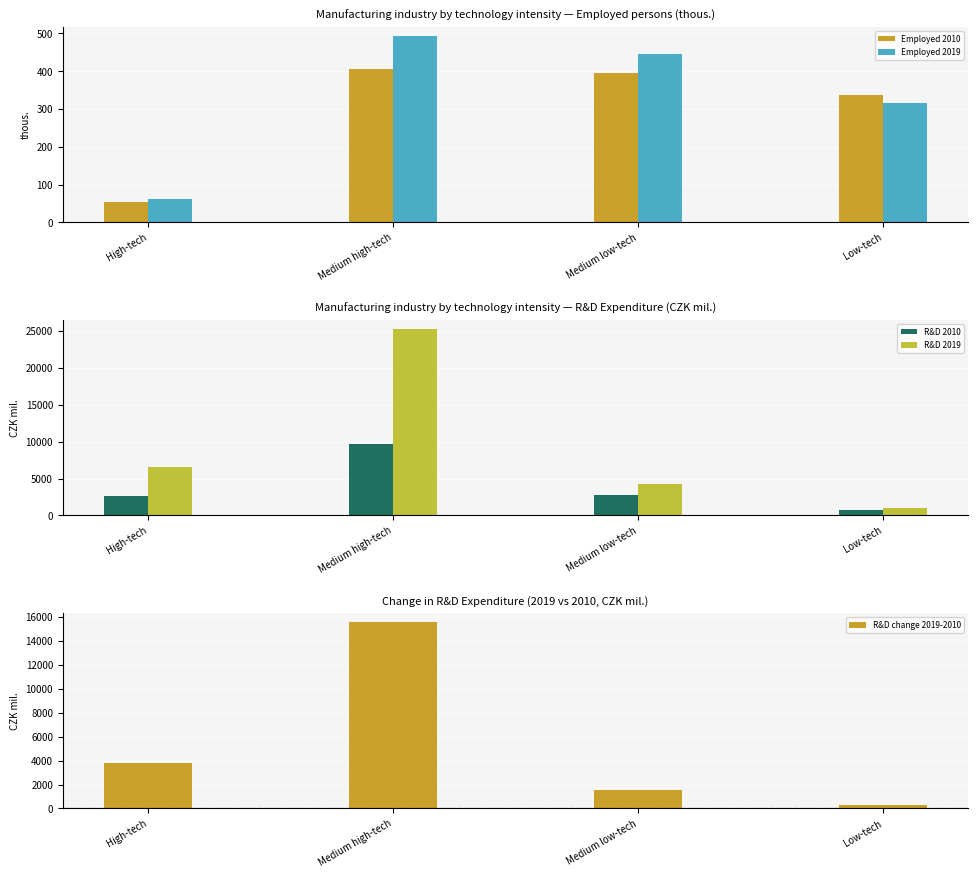

Is the value of R&D 2010 at High-tech greater than the value of Employed 2019 at Low-tech?

Yes